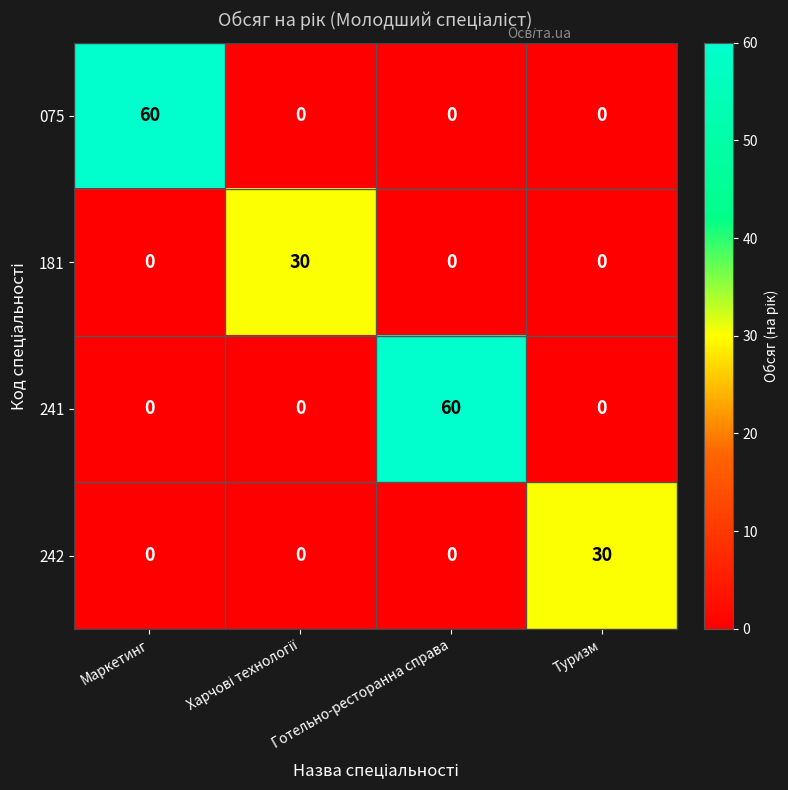

Is the value of 181 at Туризм greater than the value of 075 at Маркетинг?

No